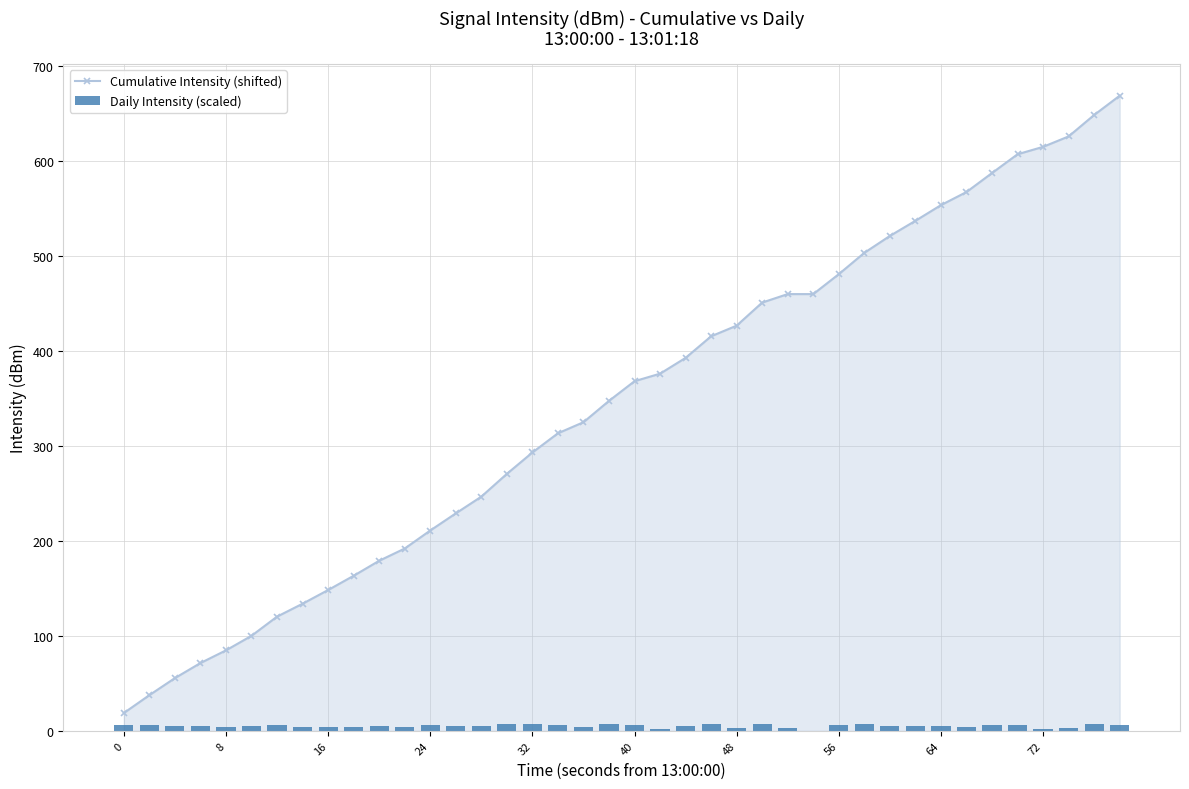

At which category is the sum across all series the highest?

39